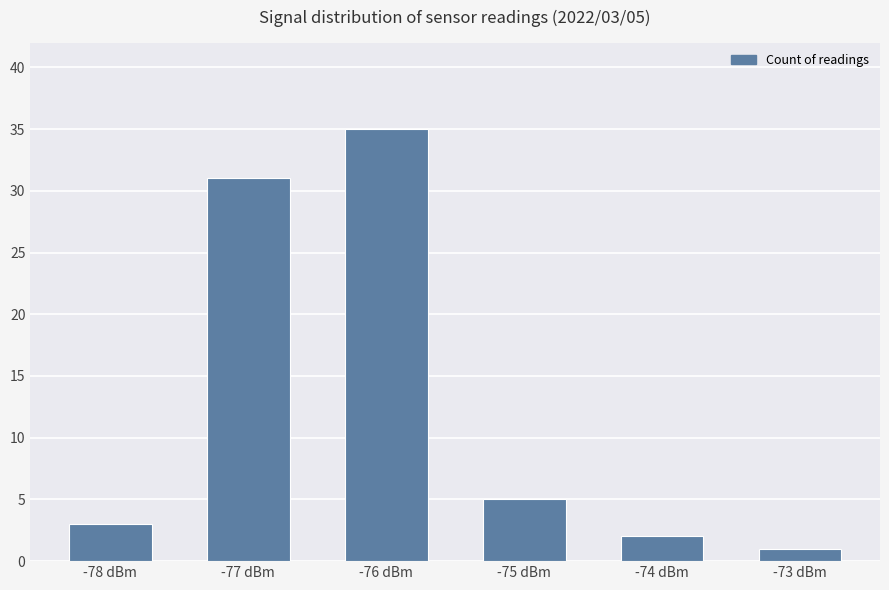

True or false: the data shows 53 at -76 dBm.

False